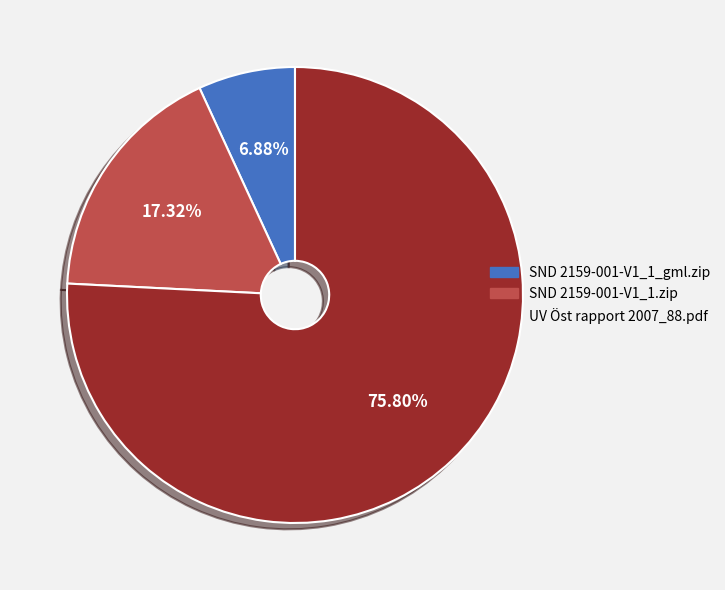

Rank the categories by value from highest to lowest.

UV Öst rapport 2007_88.pdf, SND 2159-001-V1_1.zip, SND 2159-001-V1_1_gml.zip